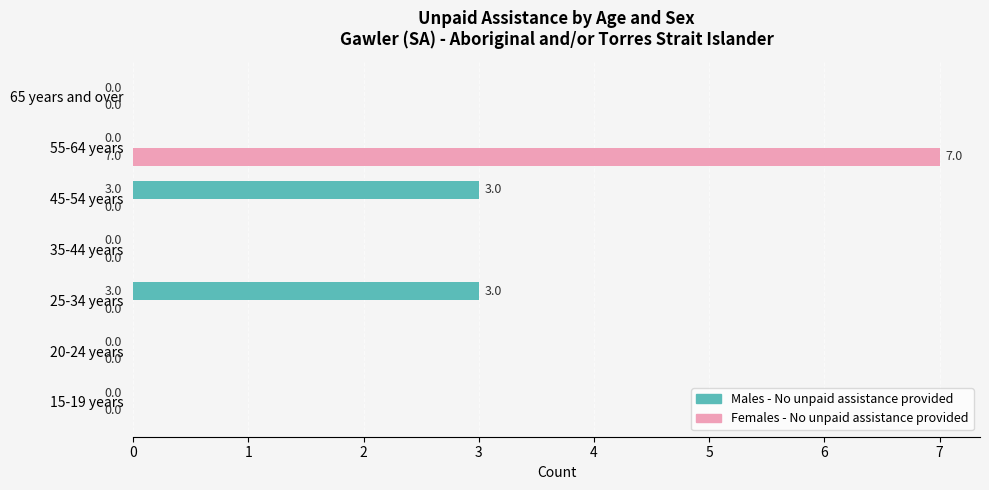

What is the sum of all Females - No unpaid assistance provided values?

7